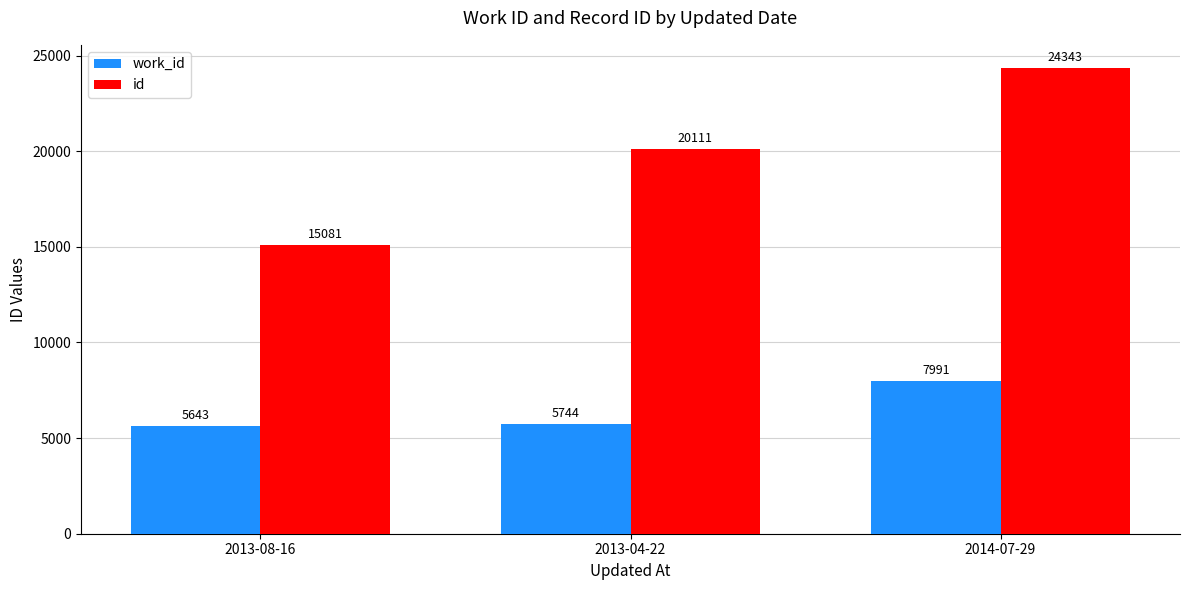

How many data points in work_id are less than 5744?

1